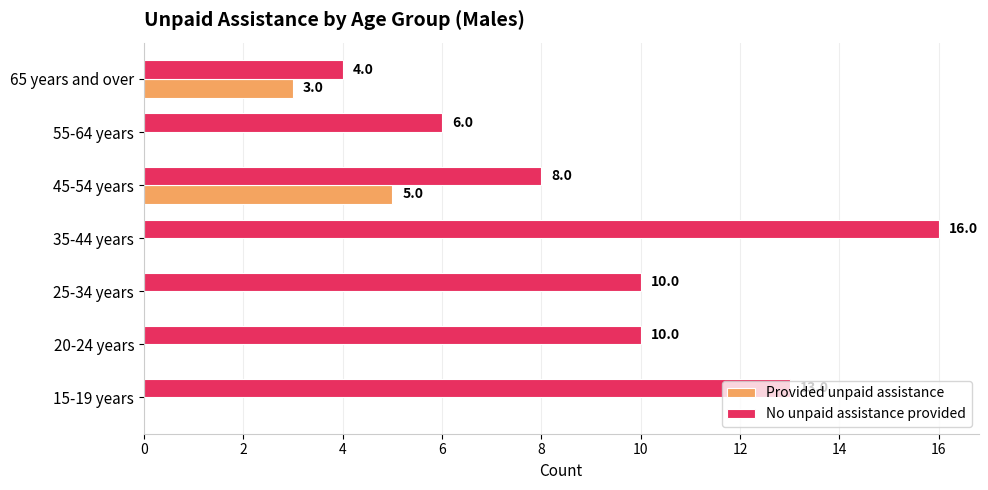

Is the value of Provided unpaid assistance at 35-44 years greater than the value of No unpaid assistance provided at 65 years and over?

No